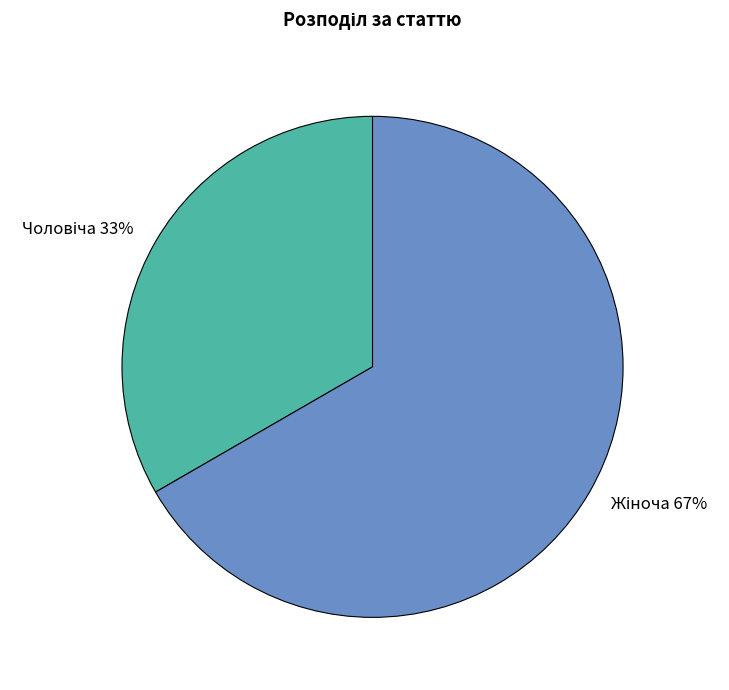

Does any single category account for the majority?

Yes